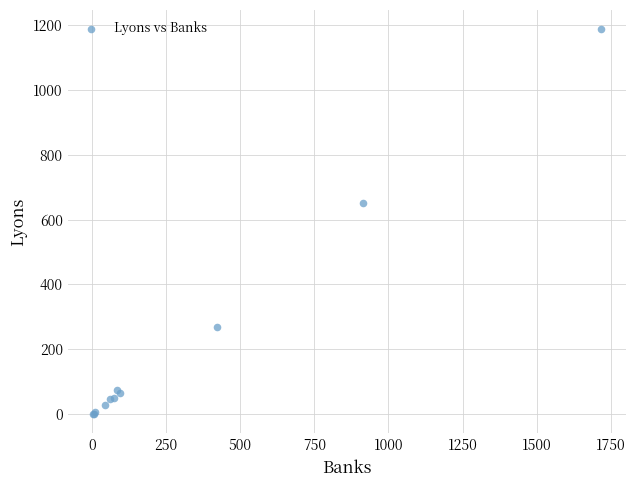

What Y value in the scatter plot is closest to 594?

650.0